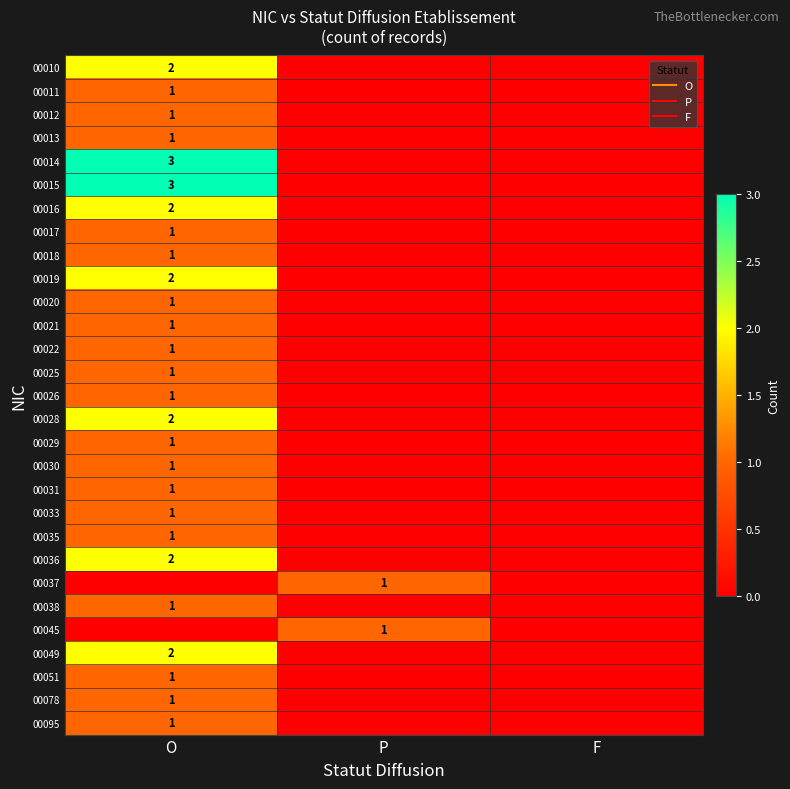

Rank the categories by 00030 value from highest to lowest.

O, P, F